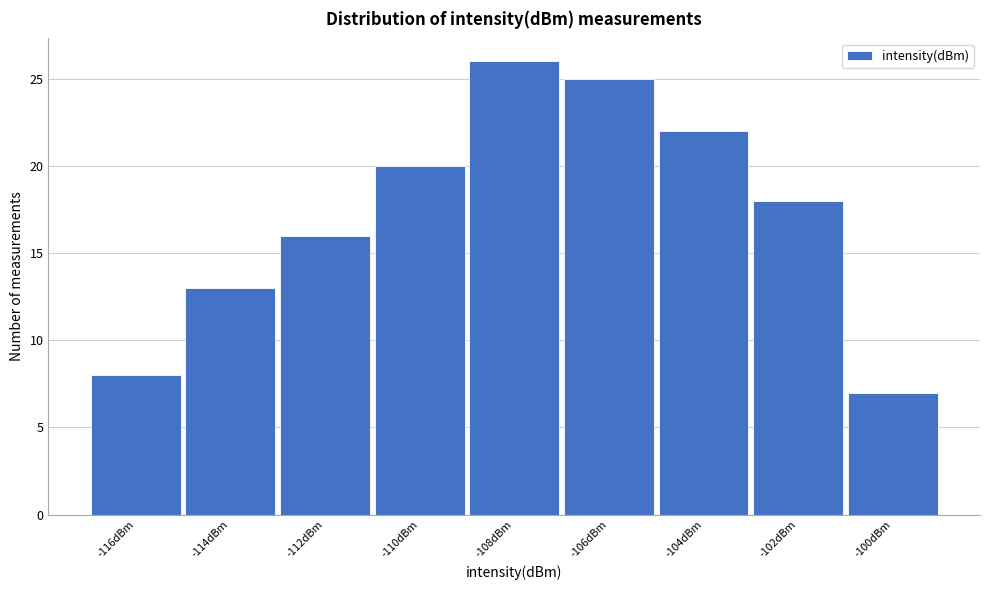

Reading right to left, transcribe all the data shown in this chart.

-100dBm=7	-102dBm=18	-104dBm=22	-106dBm=25	-108dBm=26	-110dBm=20	-112dBm=16	-114dBm=13	-116dBm=8